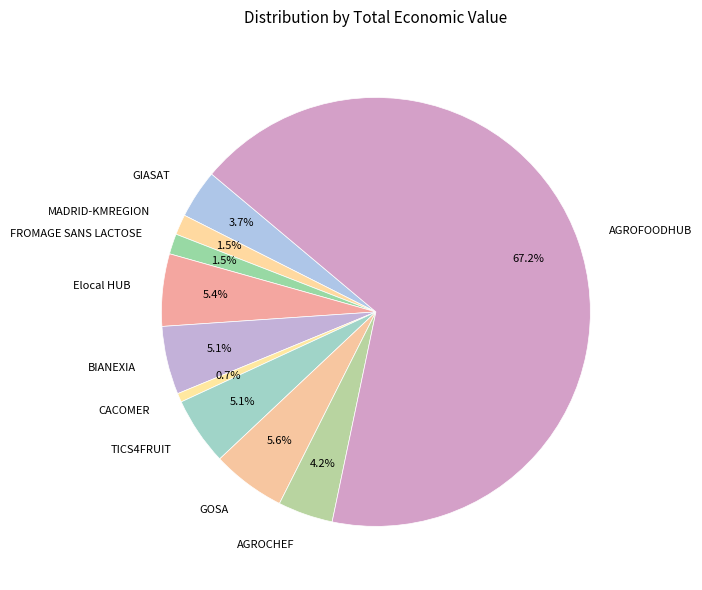

To the nearest percent, what is the difference between the GIASAT and Elocal HUB slice percentages?

2%